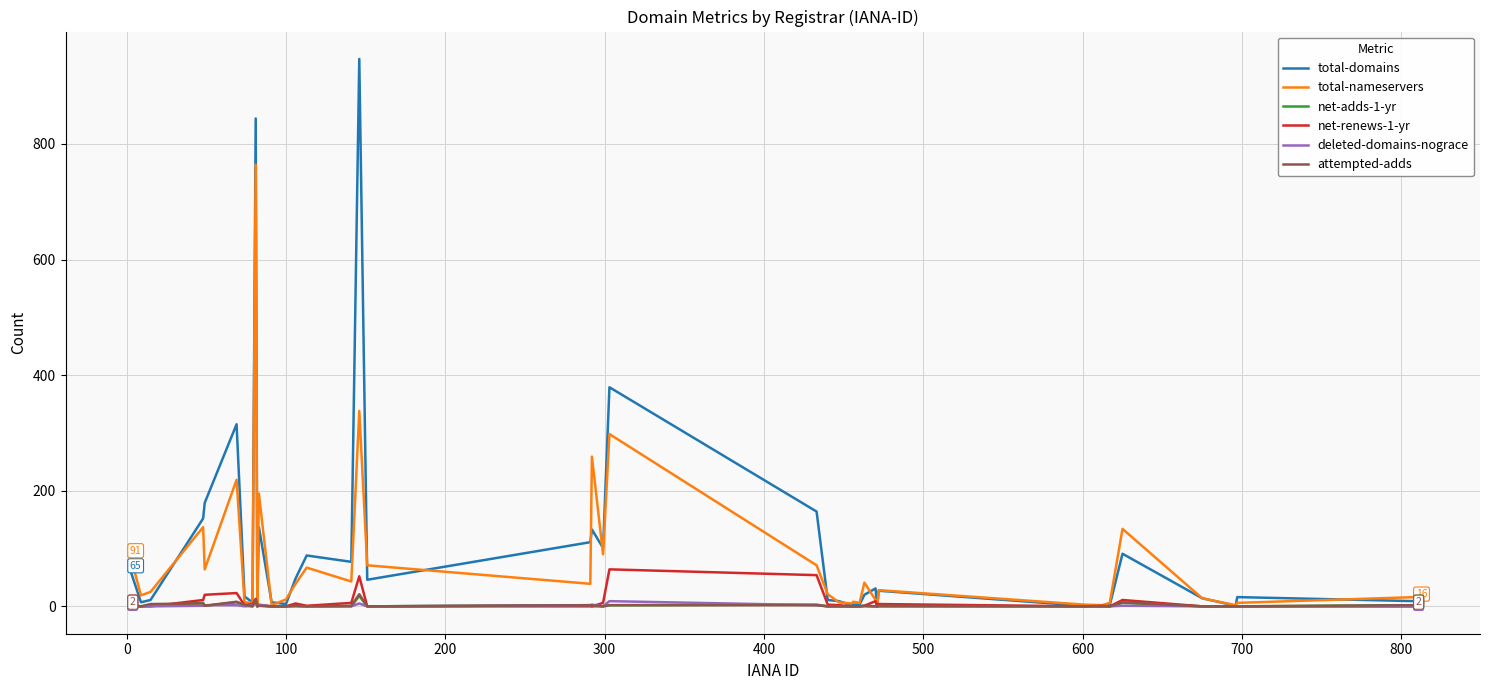

Which series has the largest range (max minus min)?

total-domains